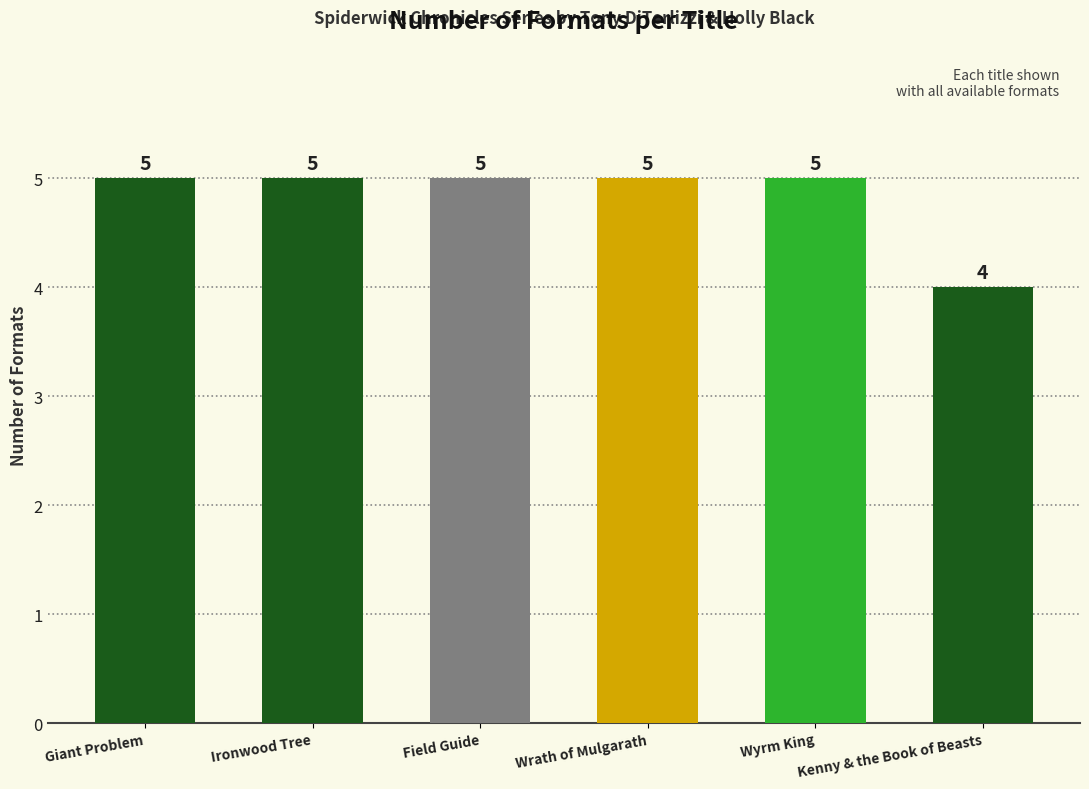

What is the greatest value displayed?

5